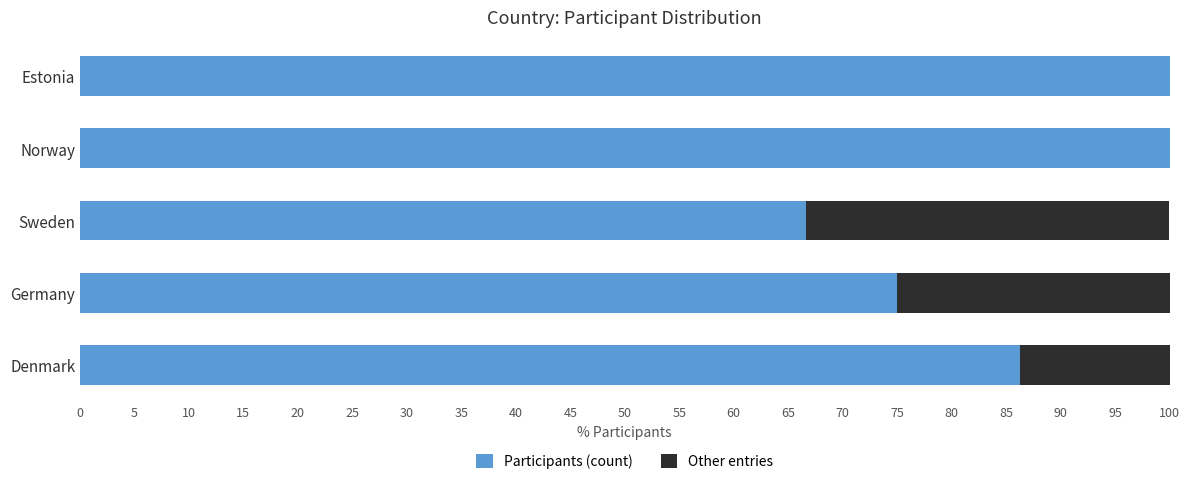

What is the total value across all series at Denmark?

100.0